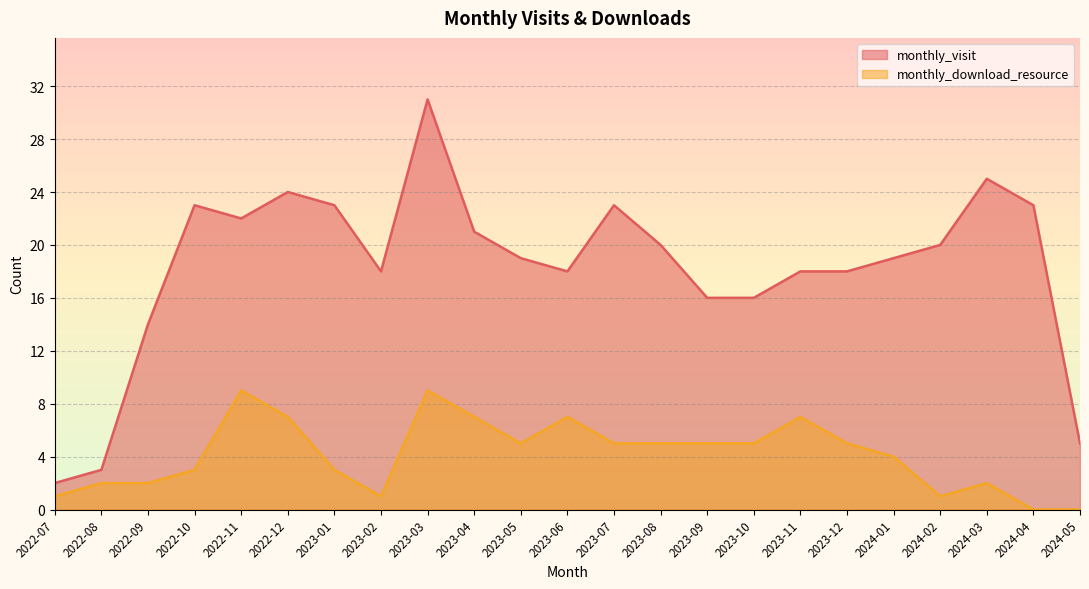

Rank the categories by monthly_download_resource value from highest to lowest.

2022-11, 2023-03, 2022-12, 2023-04, 2023-06, 2023-11, 2023-05, 2023-07, 2023-08, 2023-09, 2023-10, 2023-12, 2024-01, 2022-10, 2023-01, 2022-08, 2022-09, 2024-03, 2022-07, 2023-02, 2024-02, 2024-04, 2024-05